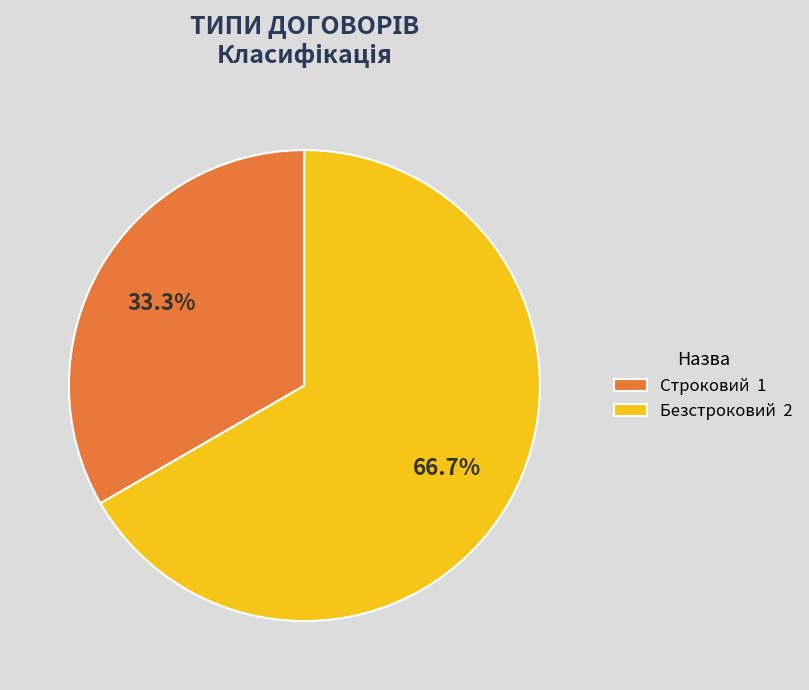

To the nearest percent, what is the difference between the Безстроковий and Строковий slice percentages?

33%